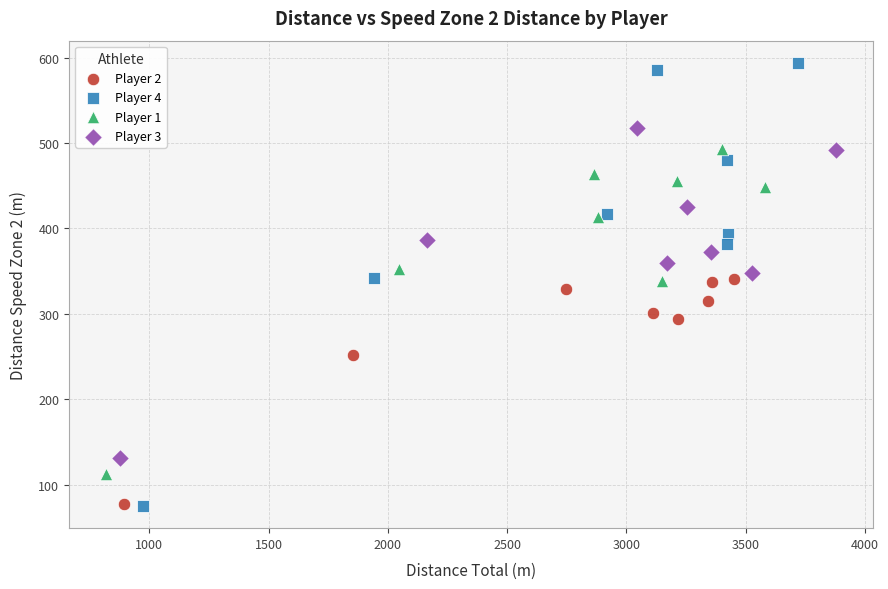

Which series reaches the maximum Y coordinate?

Player 4